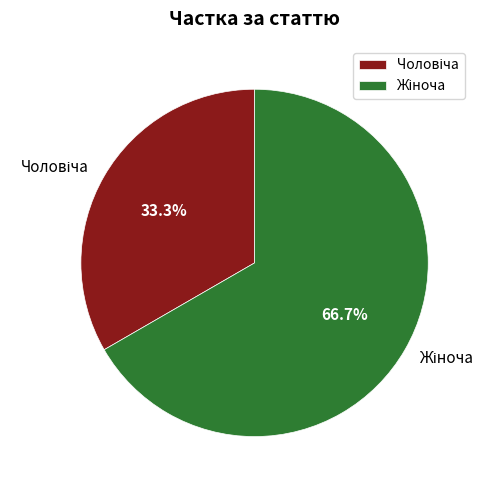

How many segments does this pie chart have?

2